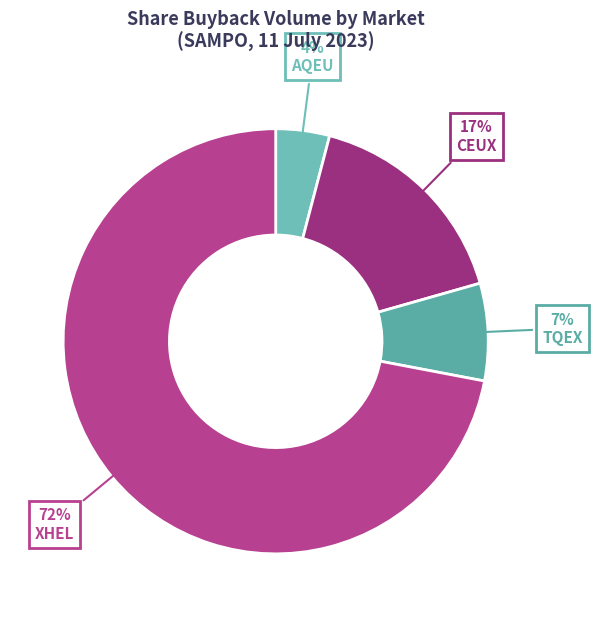

What is the total percentage of XHEL and CEUX?

88.5%